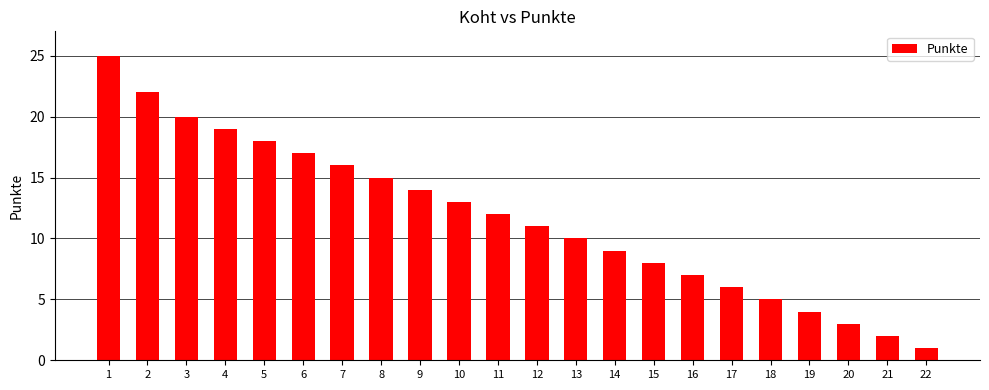

What is the value of the 19th bar from the left?

4